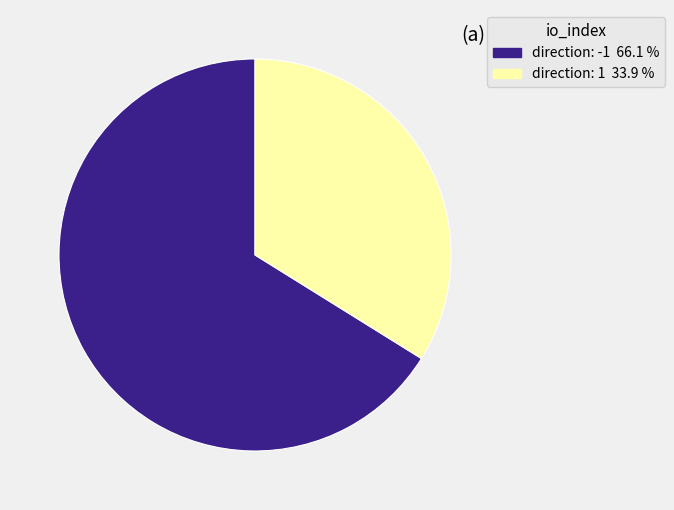

To the nearest percent, what is the difference between the largest and smallest slice percentages?

32%